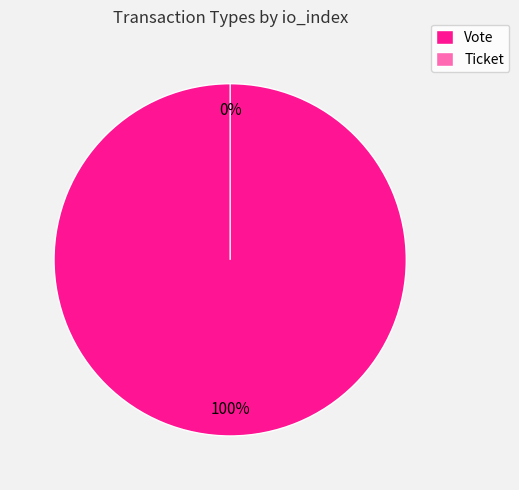

Which slice represents more than half of the pie?

Vote